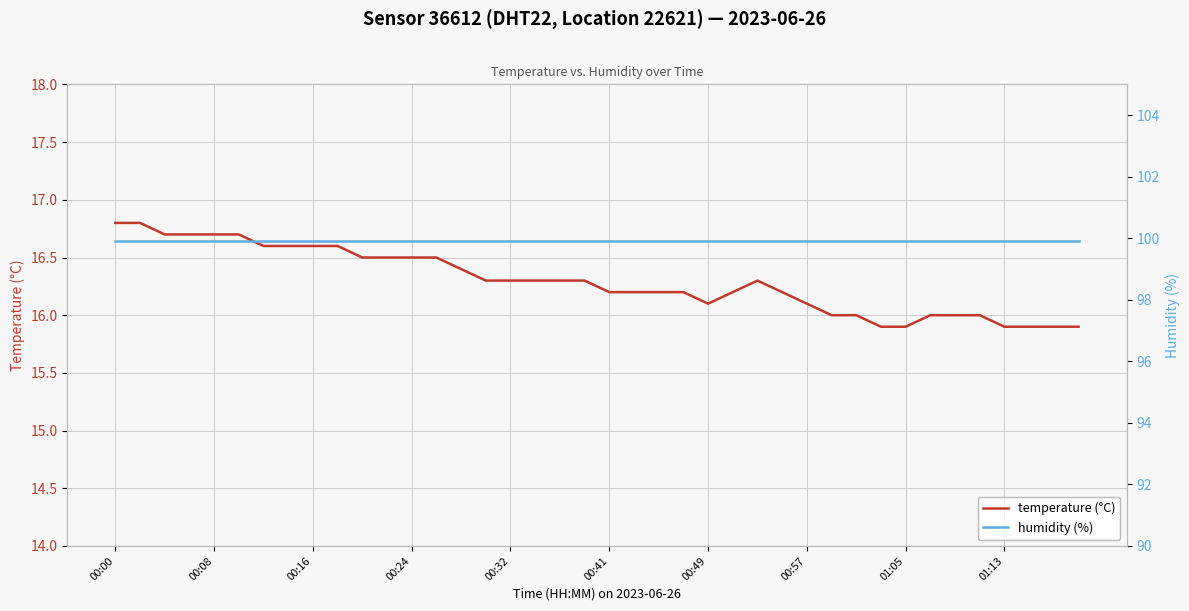

True or false: temperature (°C) has a value of 7.3 at 00:24.

False